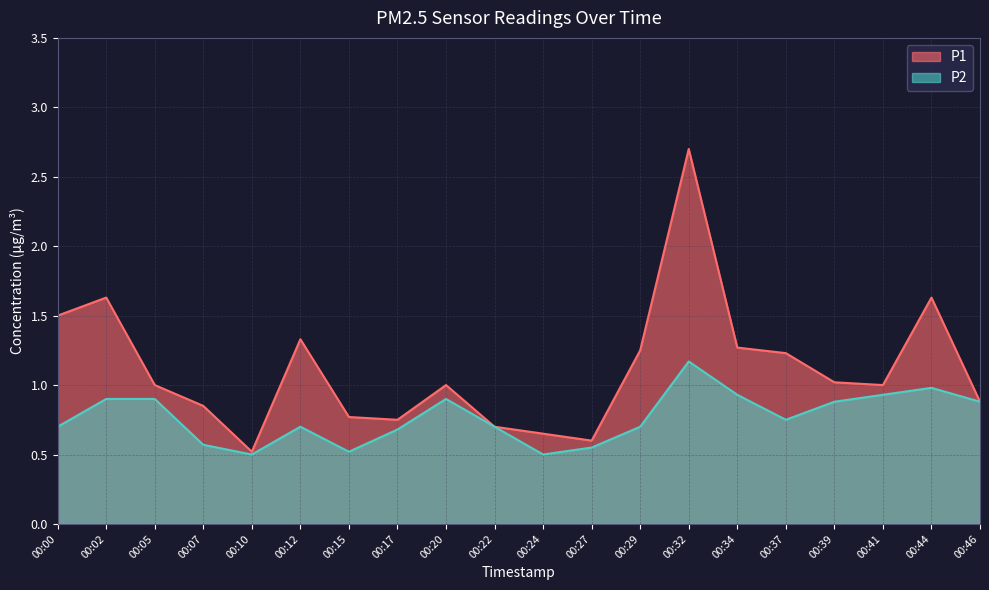

Reading right to left, extract all data points from this chart.

P1: 0.9	1.6	1.0	1.0	1.2	1.3	2.7	1.2	0.6	0.7	0.7	1.0	0.8	0.8	1.3	0.5	0.8	1.0	1.6	1.5
P2: 0.9	1.0	0.9	0.9	0.8	0.9	1.2	0.7	0.6	0.5	0.7	0.9	0.7	0.5	0.7	0.5	0.6	0.9	0.9	0.7